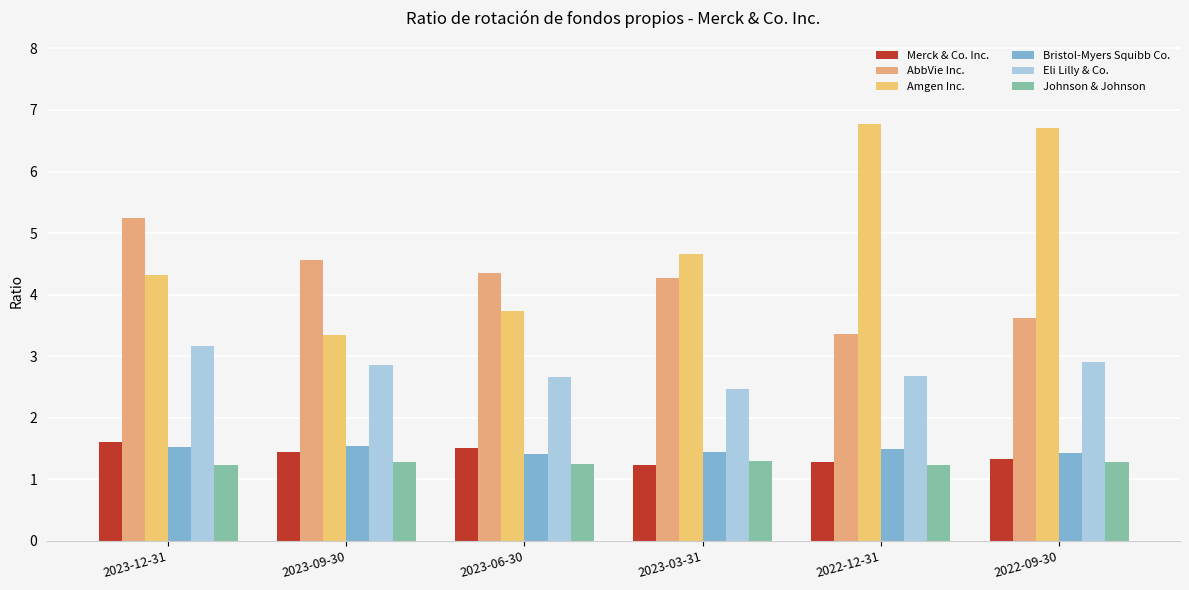

True or false: Bristol-Myers Squibb Co. has a value of 0.5 at 2022-12-31.

False